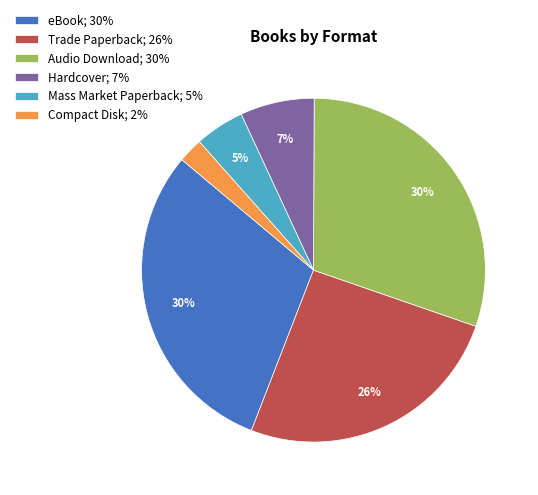

True or false: Audio Download; 30% accounts for 18% of the total.

False